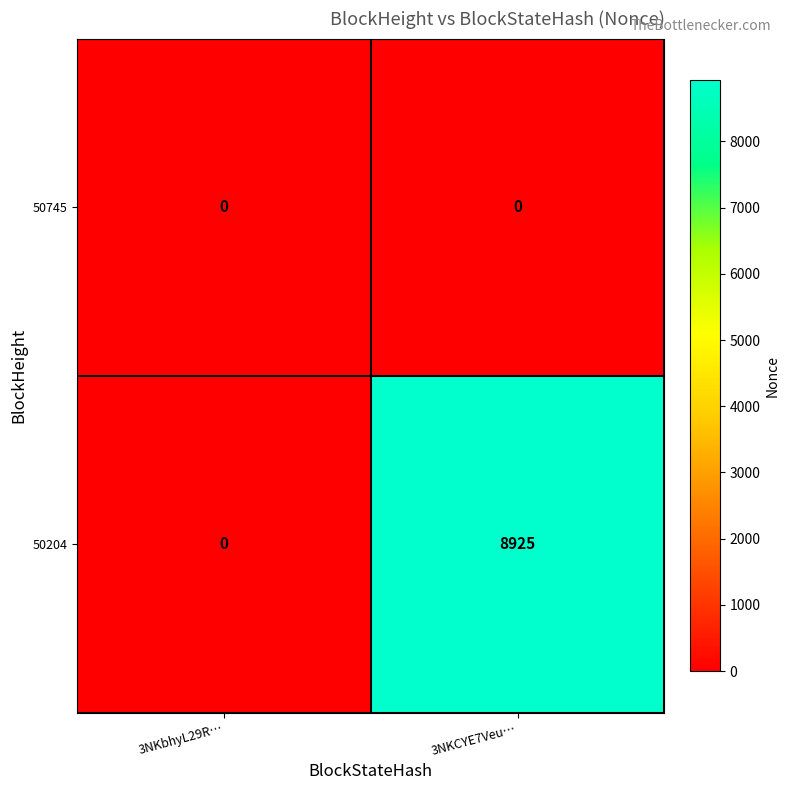

Between 3NKbhyL29R… and 3NKCYE7Veu…, which series saw the biggest shift?

50204